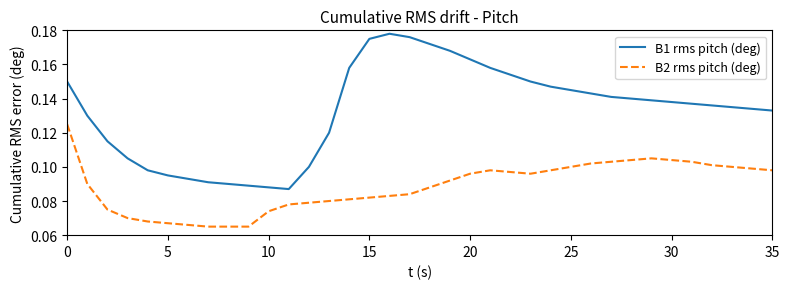

Which series has the largest range (max minus min)?

B1 rms pitch (deg)